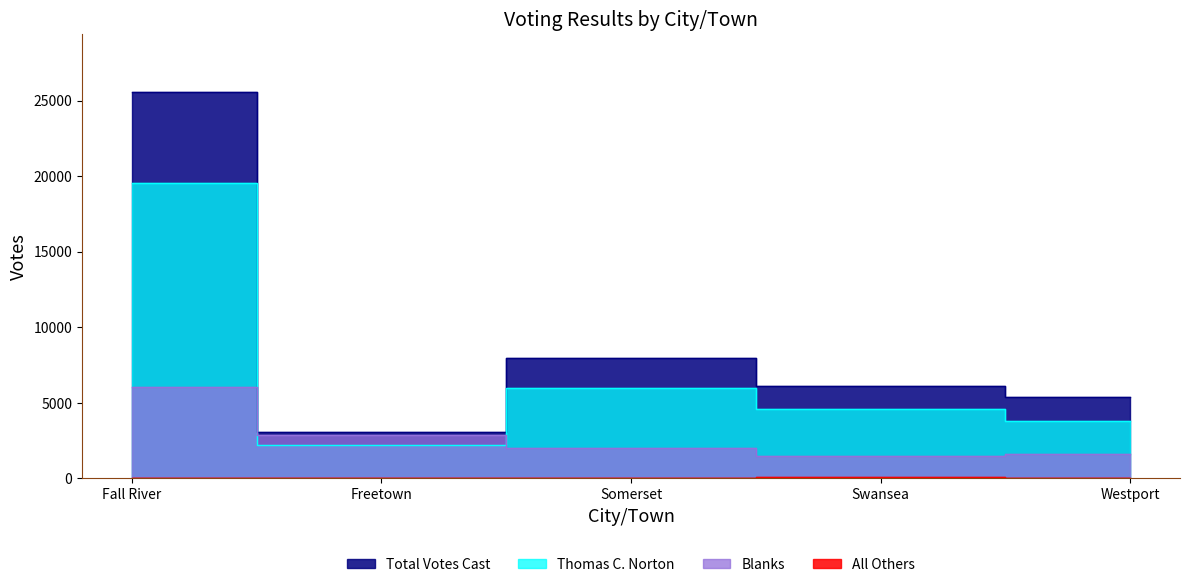

What is the difference between the Total Votes Cast values at Freetown and Fall River?

22493